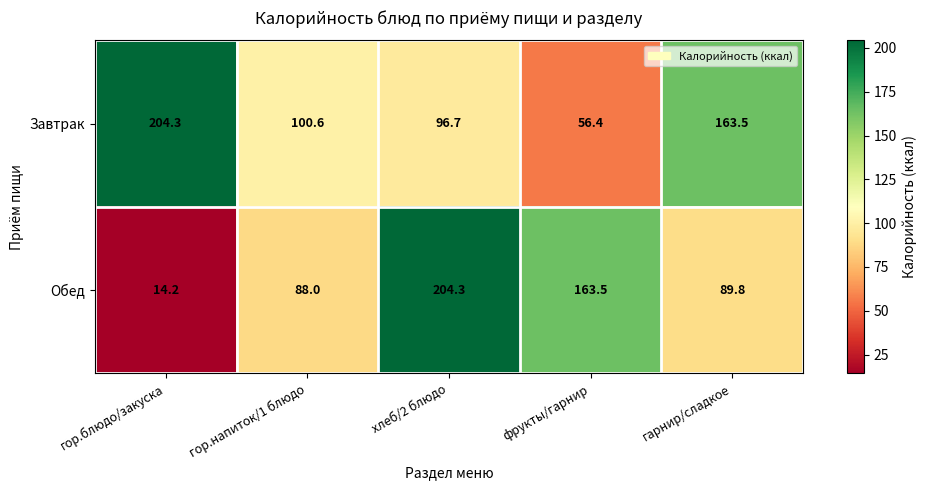

Is it true that Завтрак equals 220.8 at гарнир/сладкое?

False